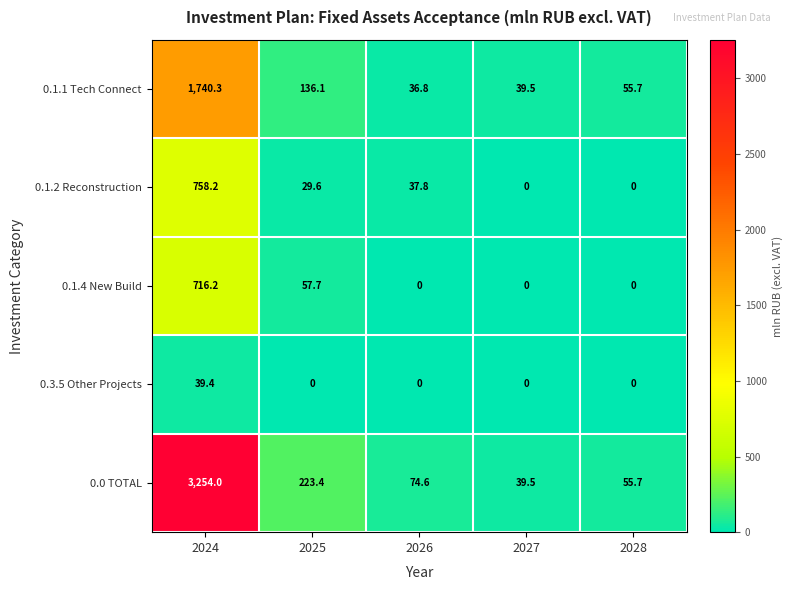

How many values in the 0.1.2 Reconstruction series exceed 29?

3